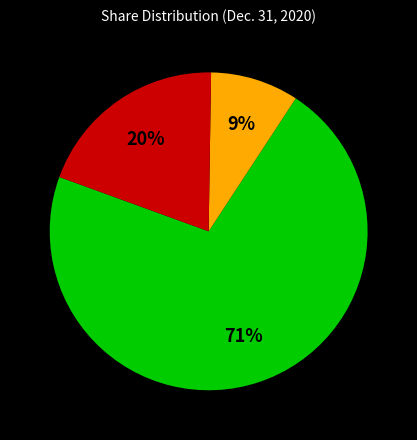

Is there any slice that represents more than half of the pie?

Yes